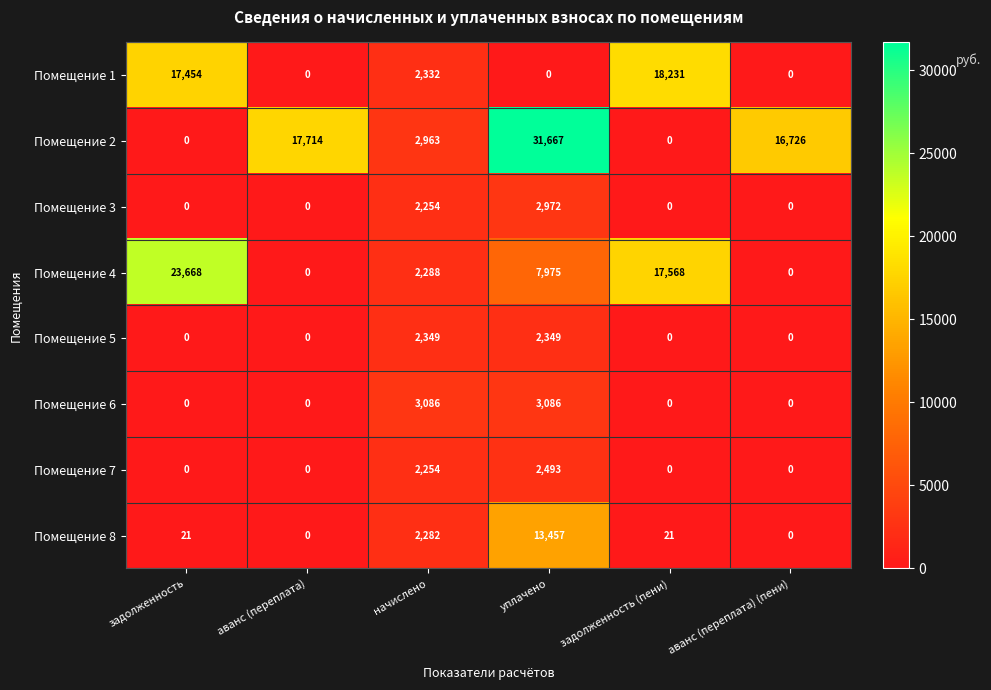

Is the value of Помещение 3 at уплачено greater than the value of Помещение 8 at уплачено?

No